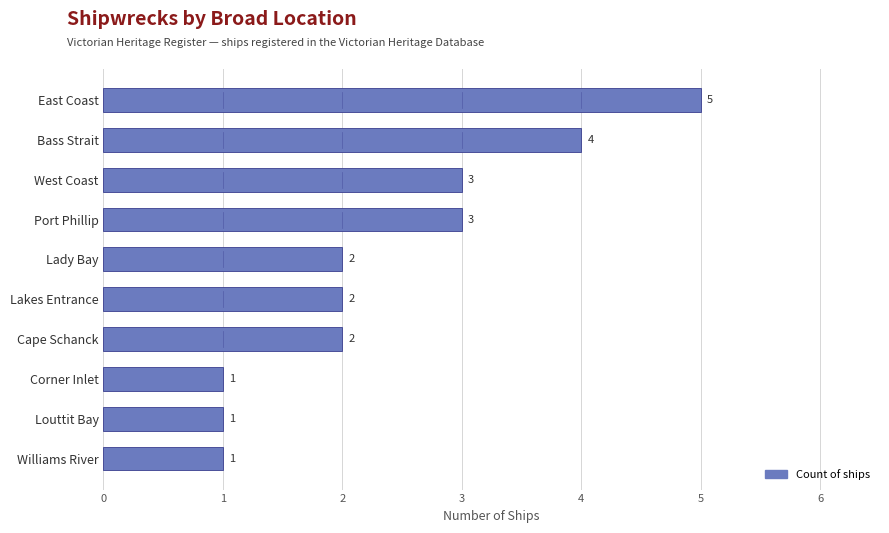

How many values are below 2?

3